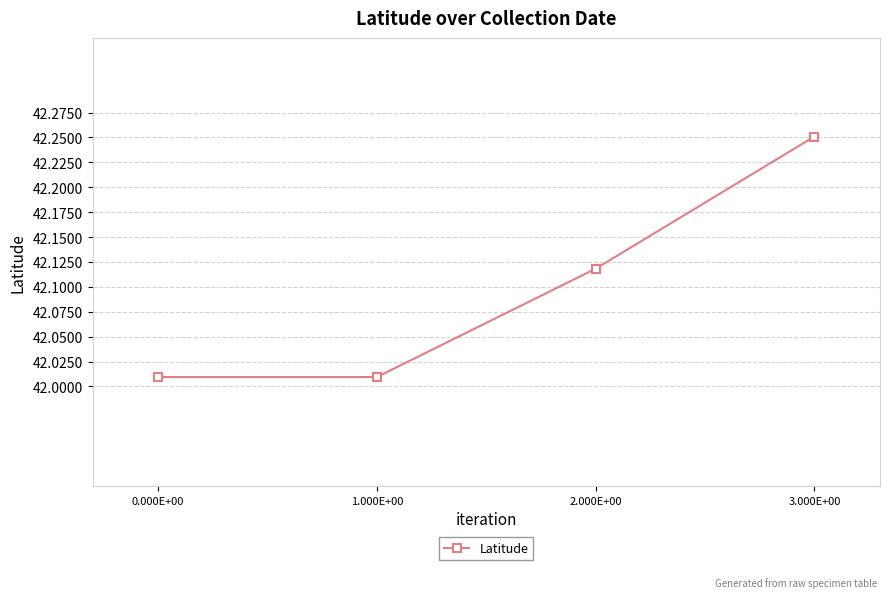

How many lines are shown in the chart?

1